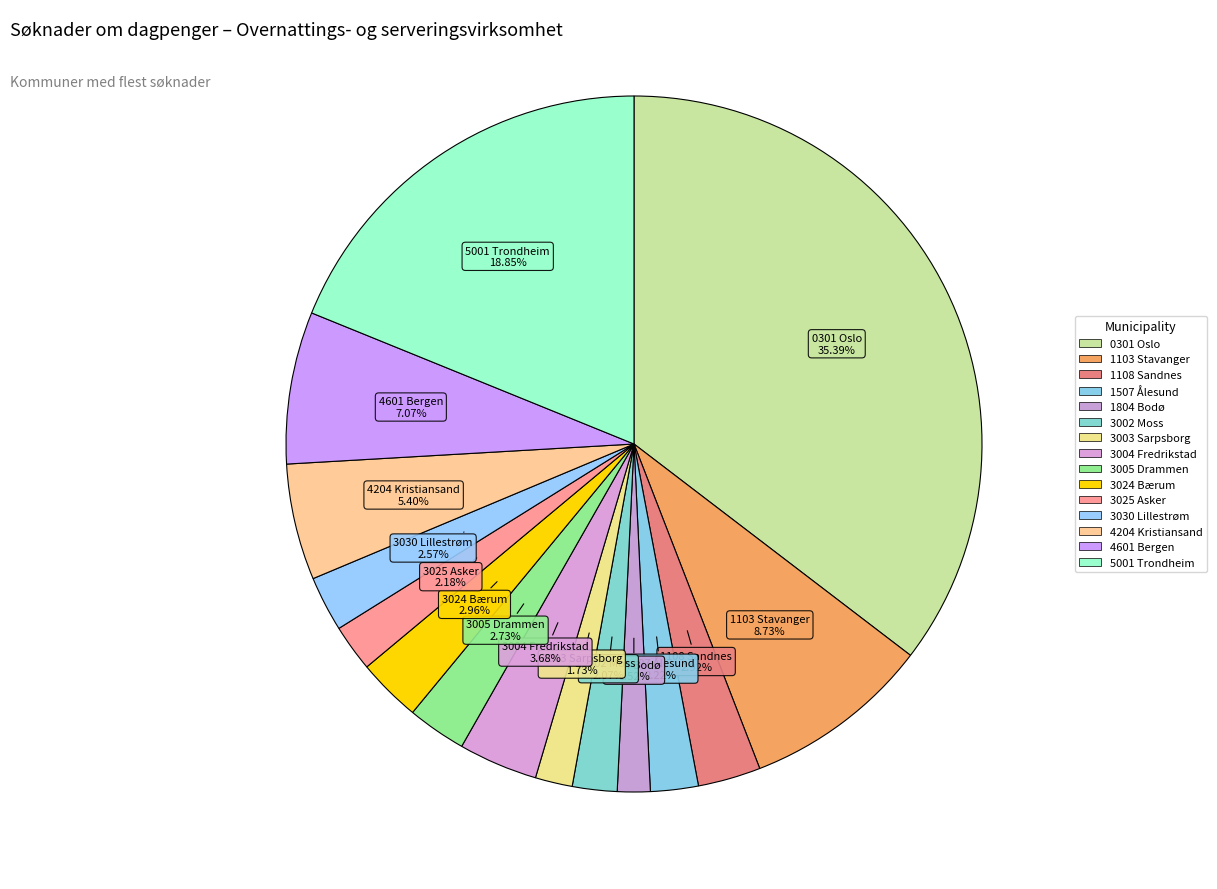

What is the smallest slice in the pie chart?

1804 Bodø